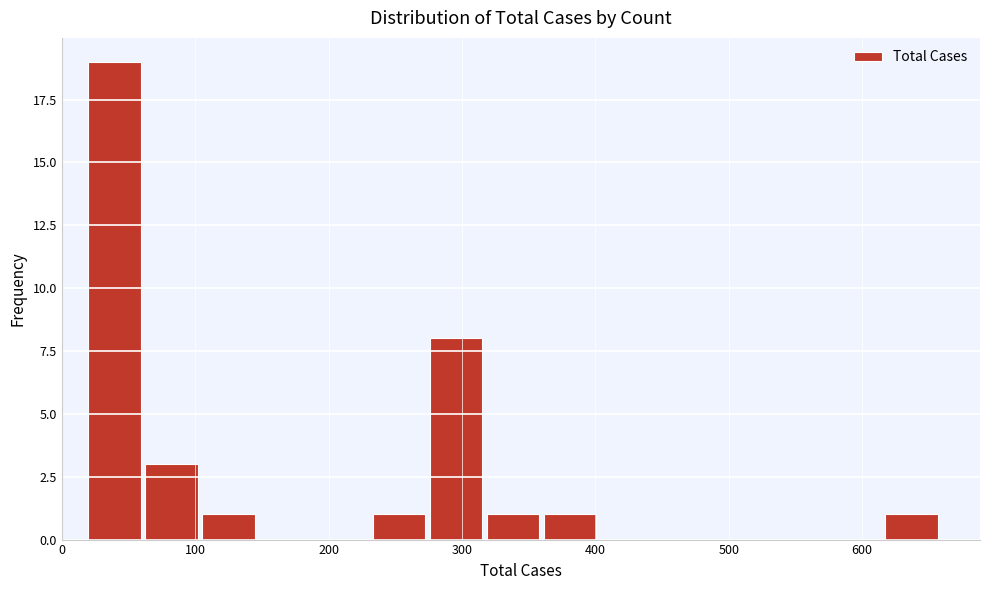

Over which range of the x-axis is the bar tallest?

20 to 60